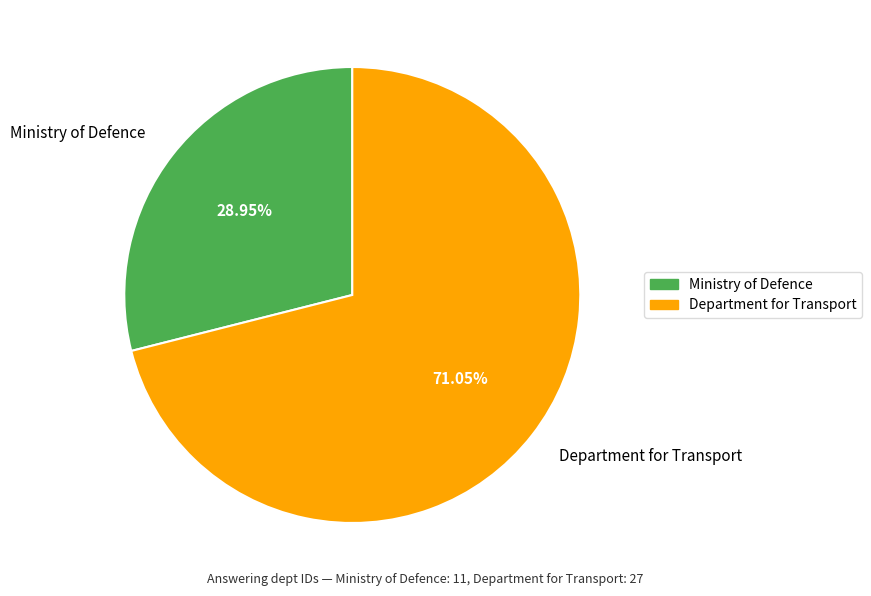

Do Department for Transport and Ministry of Defence together represent more than half of the pie?

Yes